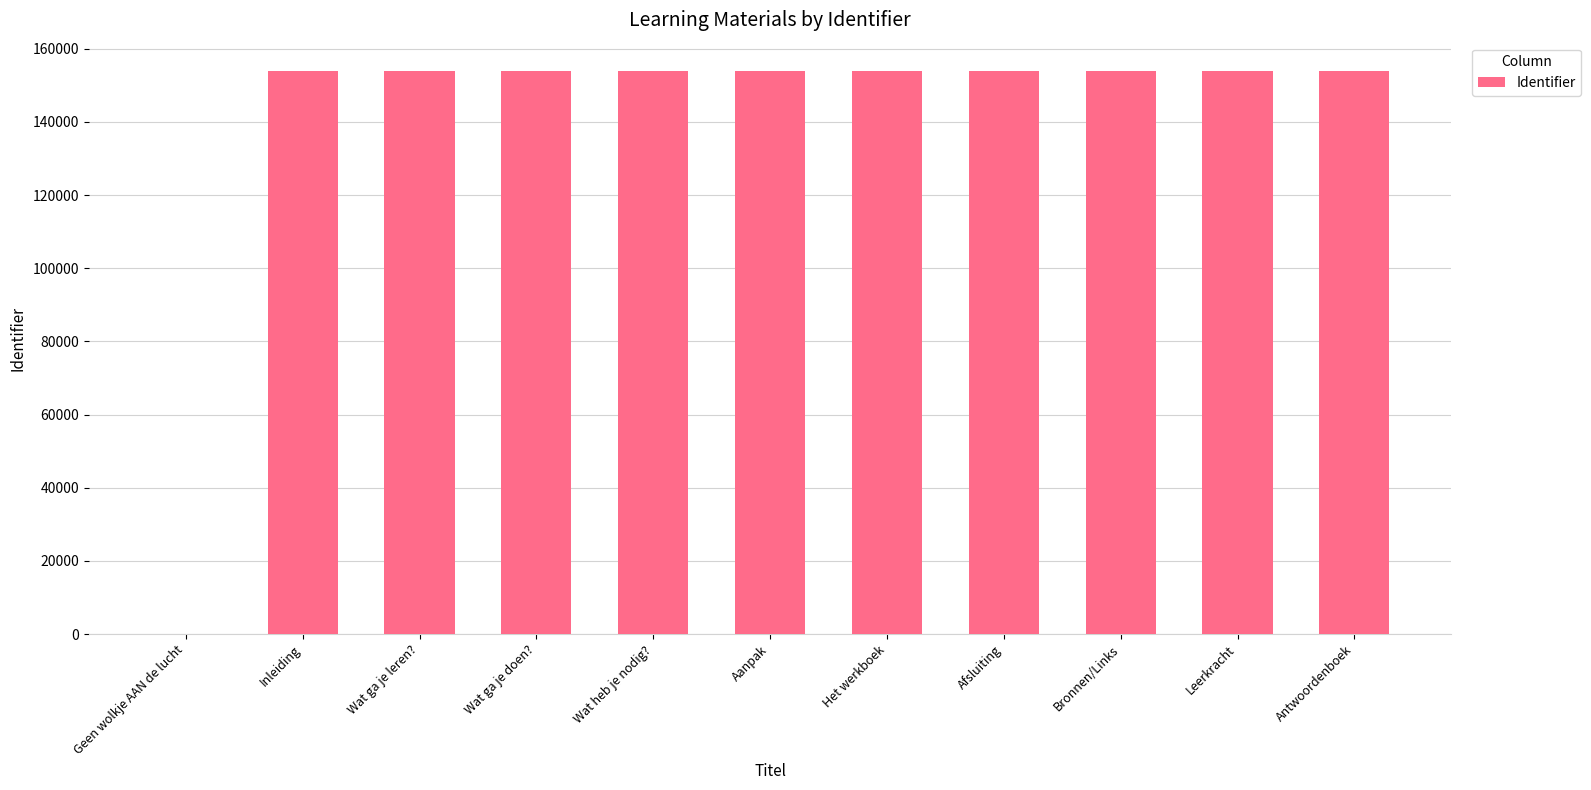

The value at Het werkboek is 153978. True or false?

True